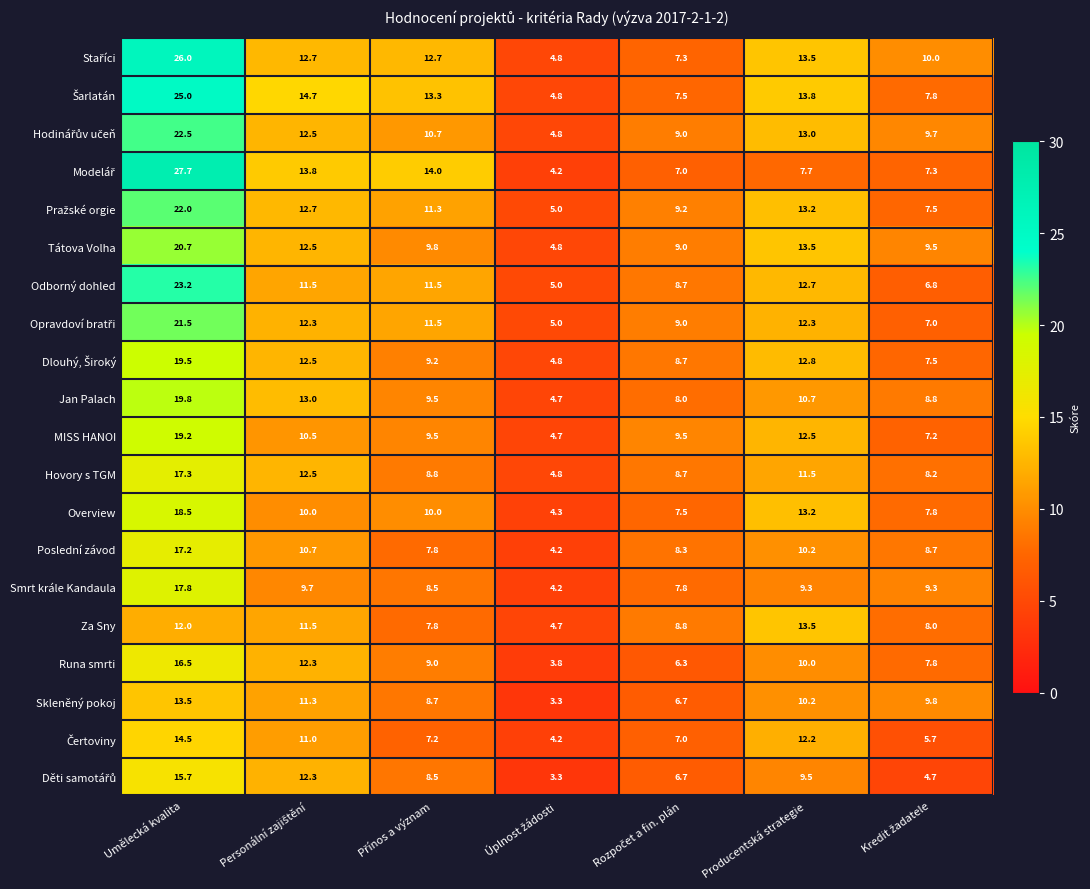

Where is Poslední závod nearest to the value 10?

Producentská strategie